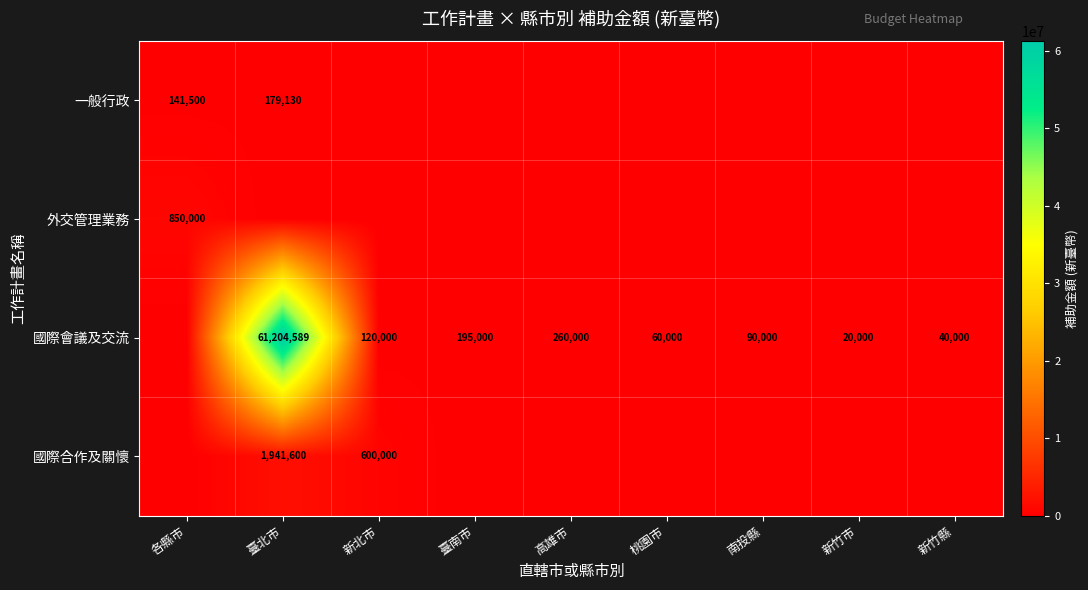

The value of 一般行政 at 各縣市 is 216836. True or false?

False